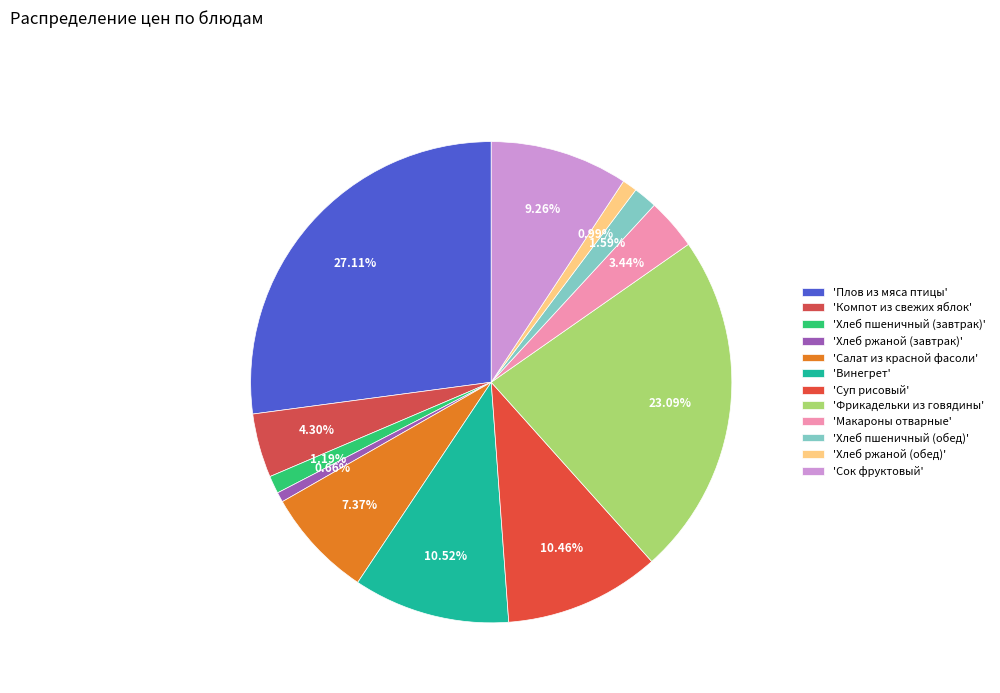

How many segments does this pie chart have?

12